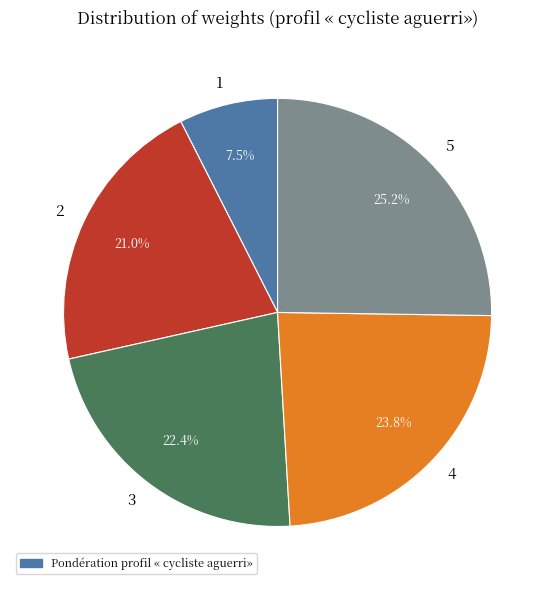

Which slice is the smallest?

1